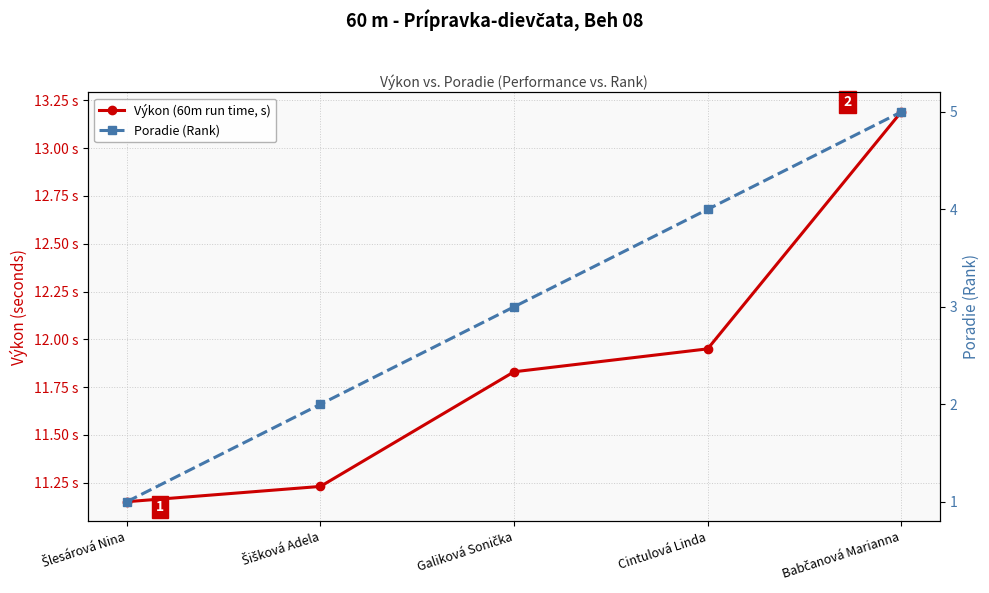

What is the label of the 3rd point from the left?

Galiková Sonička